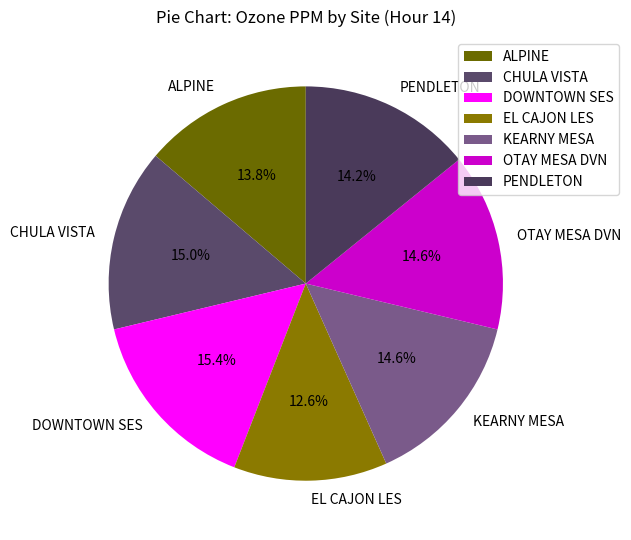

Between CHULA VISTA and PENDLETON, which is larger?

CHULA VISTA